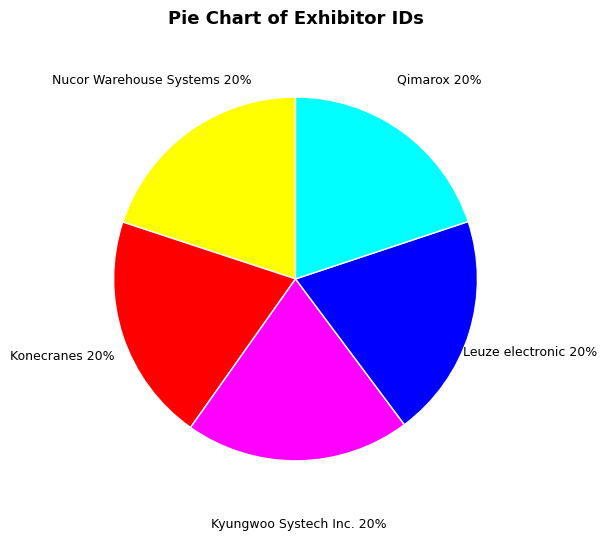

What percentage is the Konecranes slice, to the nearest percent?

20%